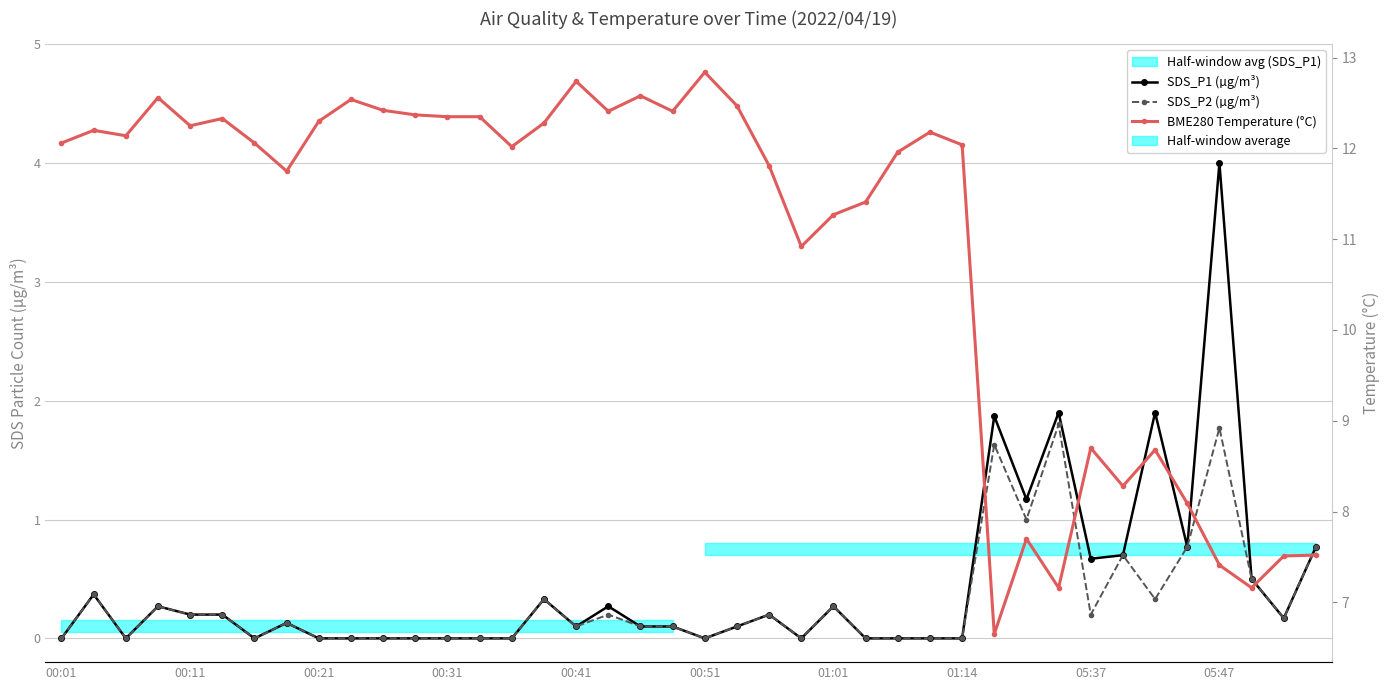

Which has a higher value, 05:47 or 10?

05:47